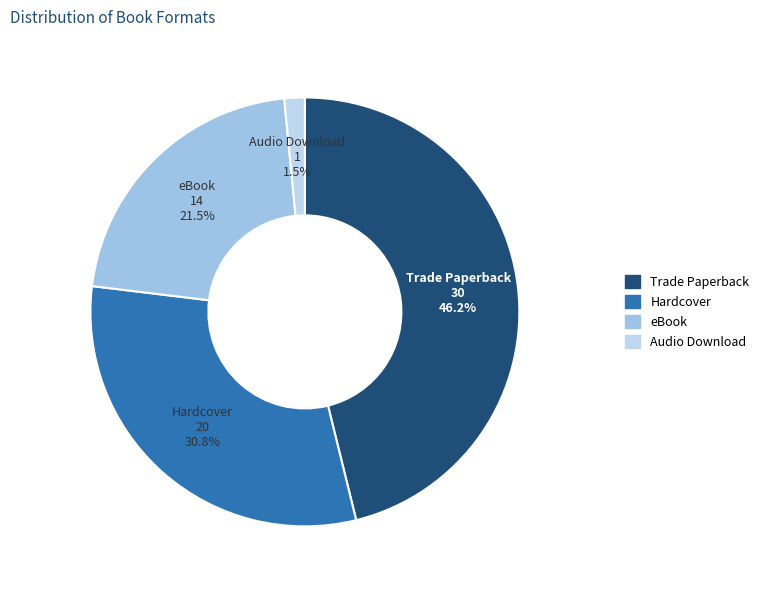

To the nearest percent, what is the difference between the largest and smallest slice percentages?

45%